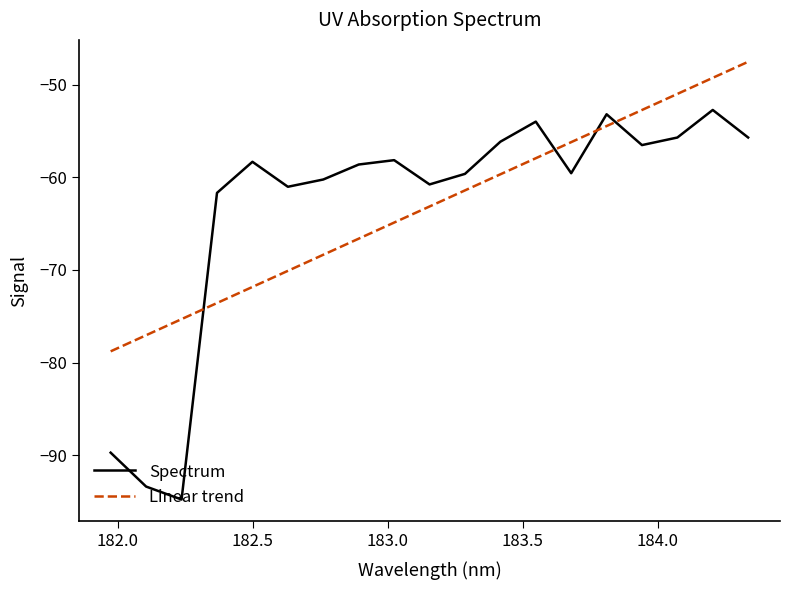

True or false: Linear trend has more than 2 points higher than both neighbors.

False